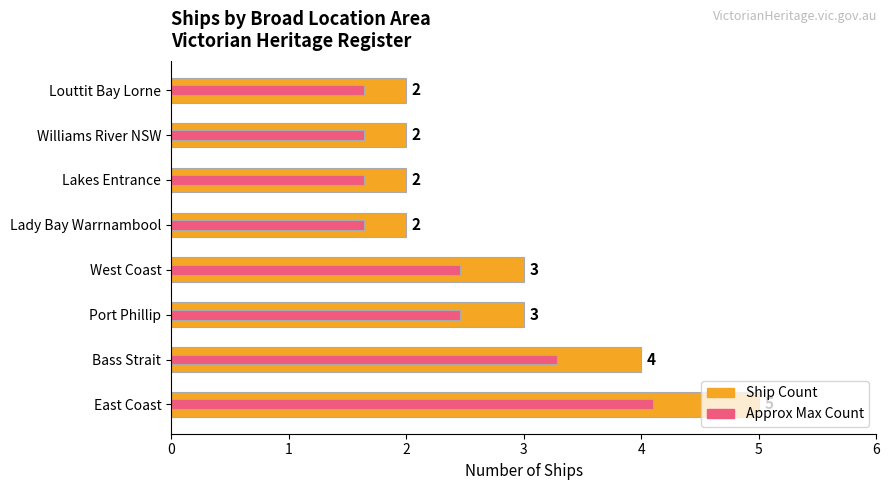

List the series in order of their peak value, lowest first.

Approx Max Count, Ship Count